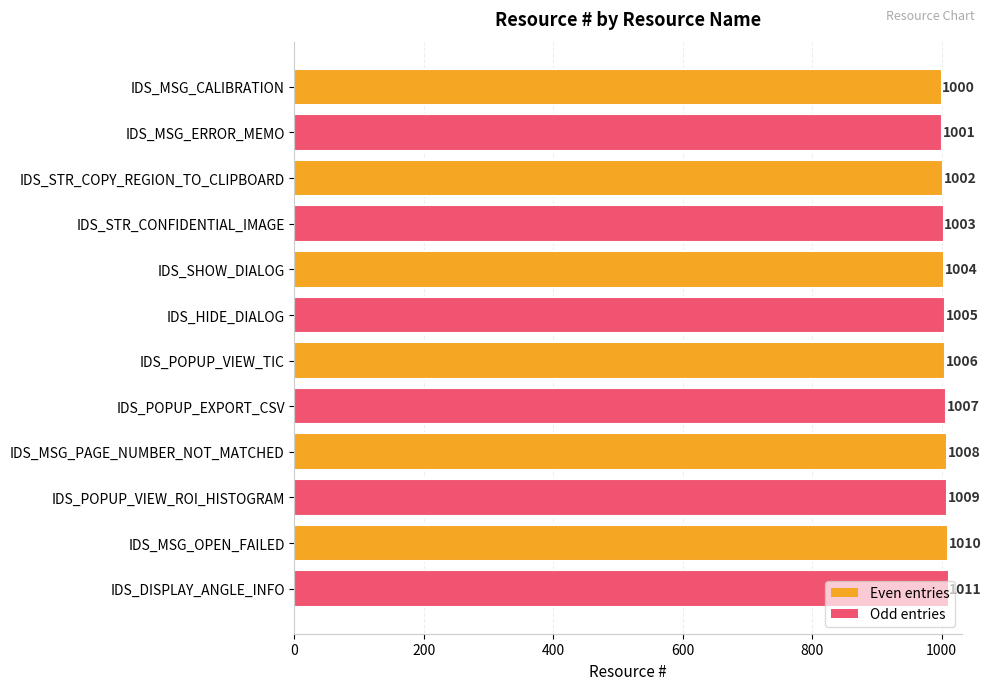

What is the sum of all values?

12066